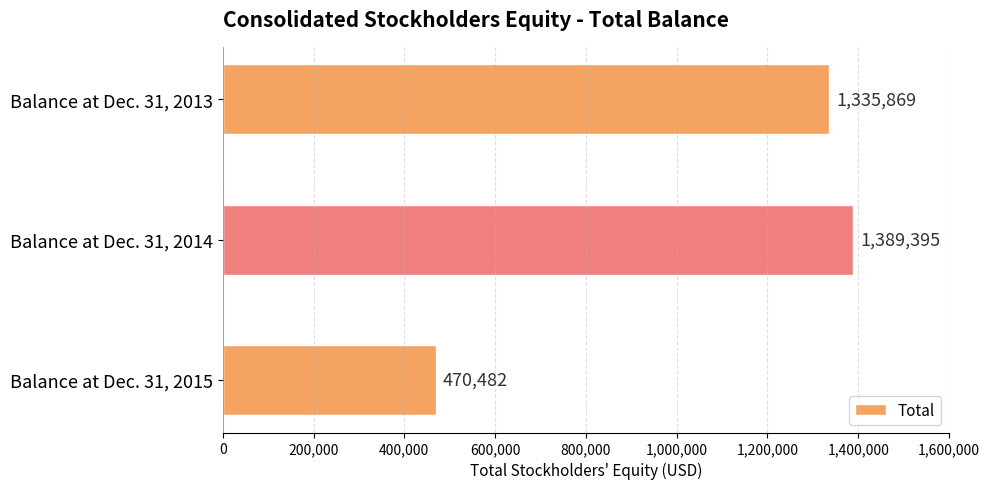

The chart shows a value of 305040 at Balance at Dec. 31, 2015. True or false?

False